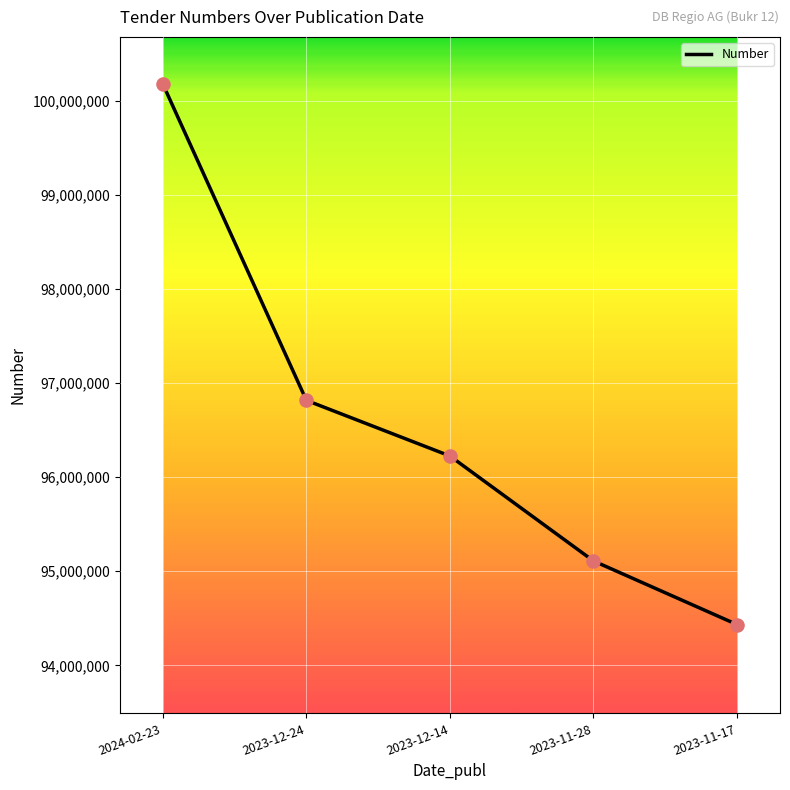

Approximately how many times larger is the value at 2024-02-23 compared to 2023-12-14?

1.0